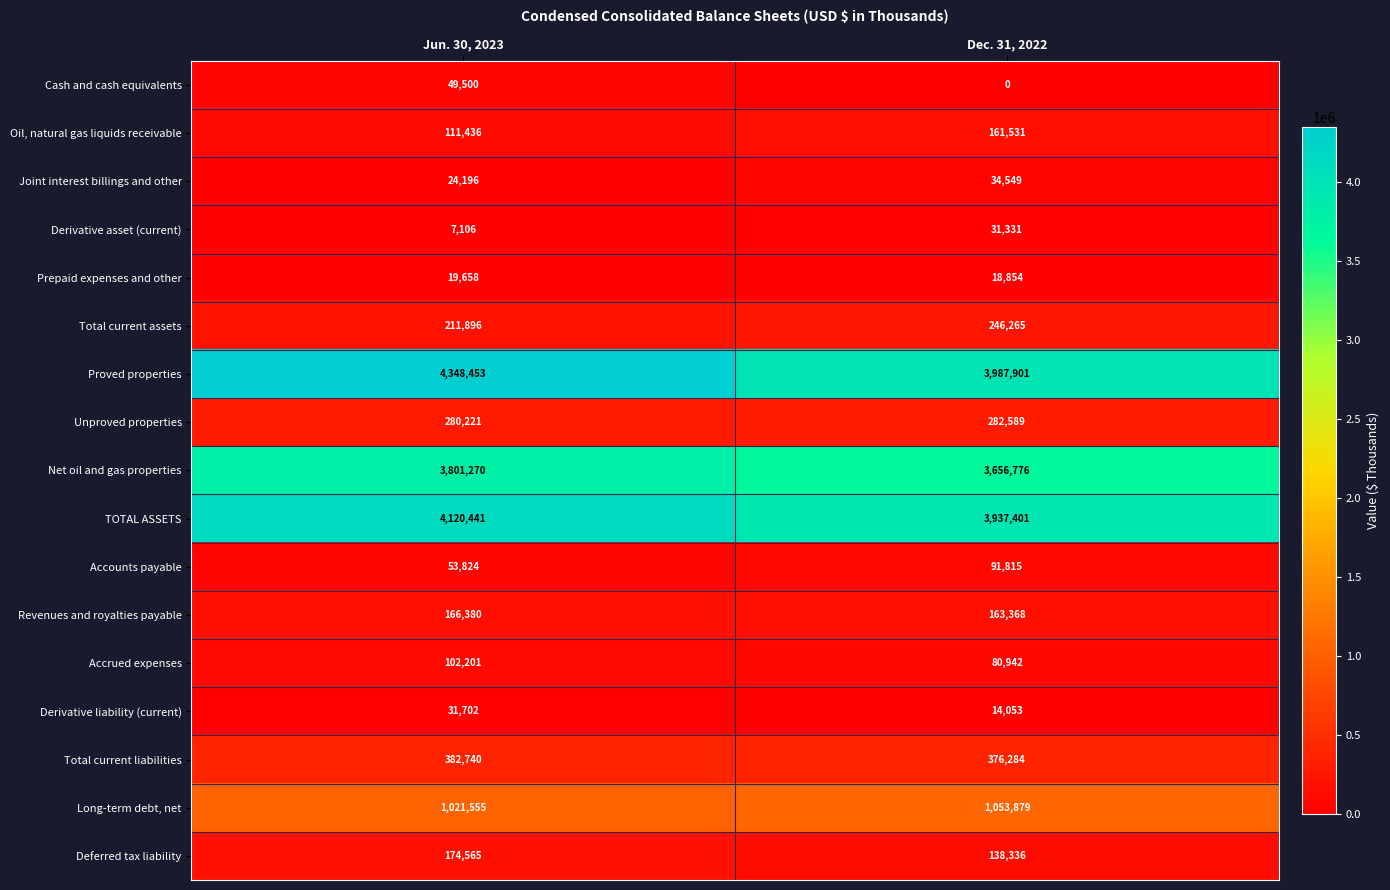

At which category does the chart reach its peak across all series?

Jun. 30, 2023